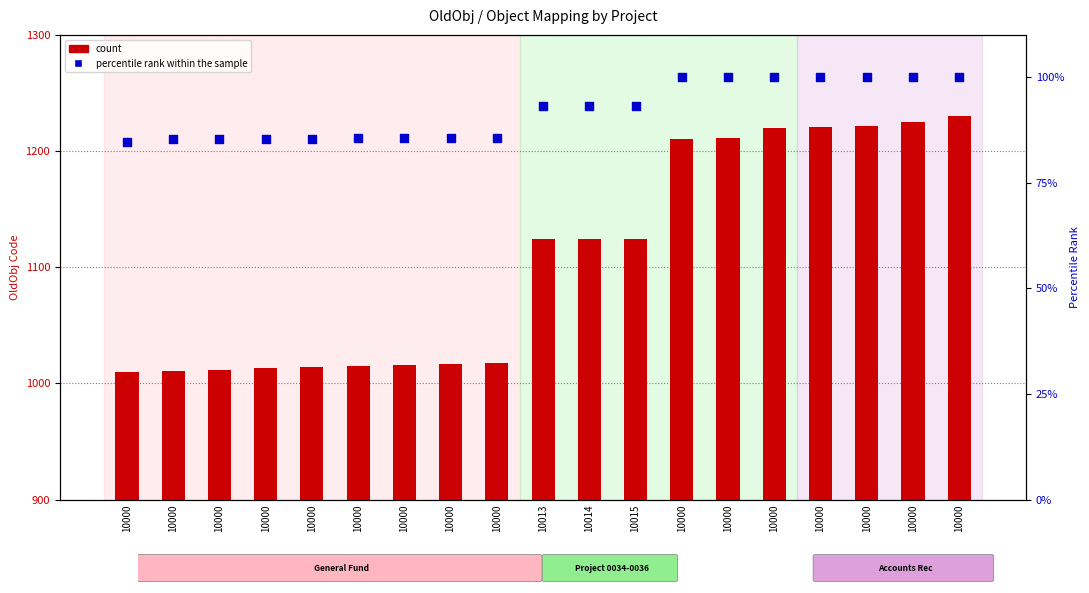

Which series reaches the maximum Y coordinate?

count